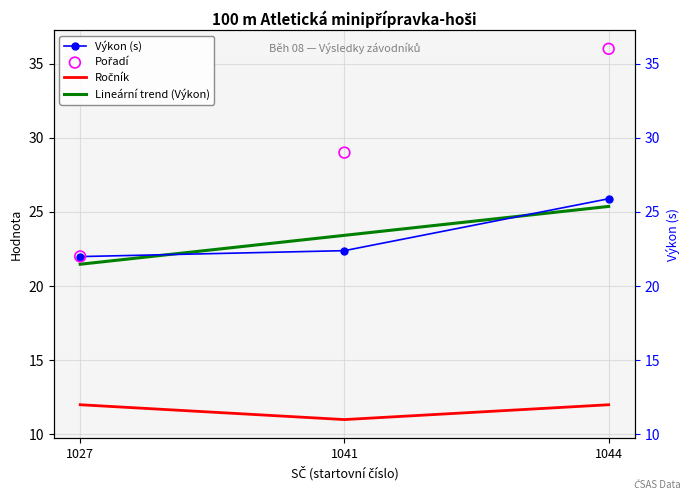

Is the value of Pořadí at 1044 greater than the value of Lineární trend (Výkon) at 1044?

Yes